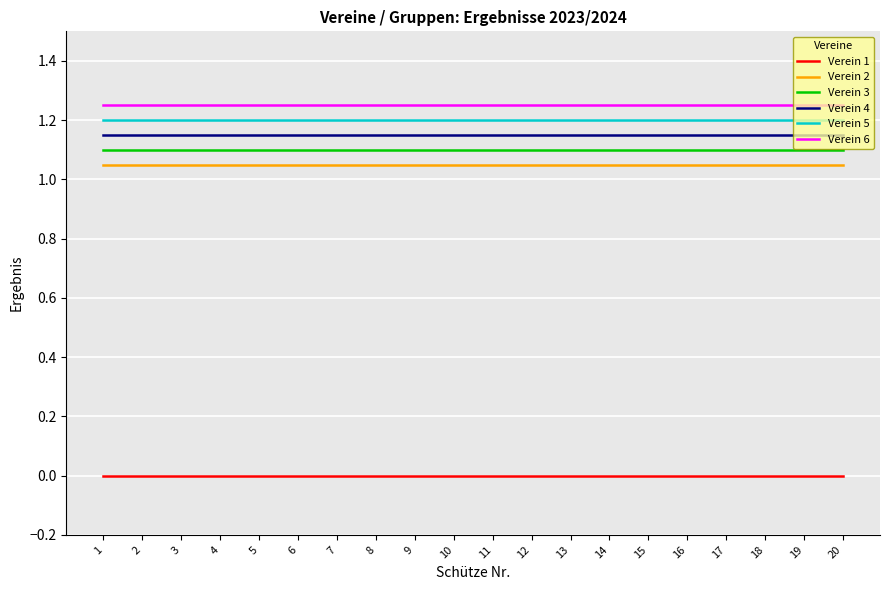

What are all the series names shown in the legend?

Verein 1, Verein 2, Verein 3, Verein 4, Verein 5, Verein 6